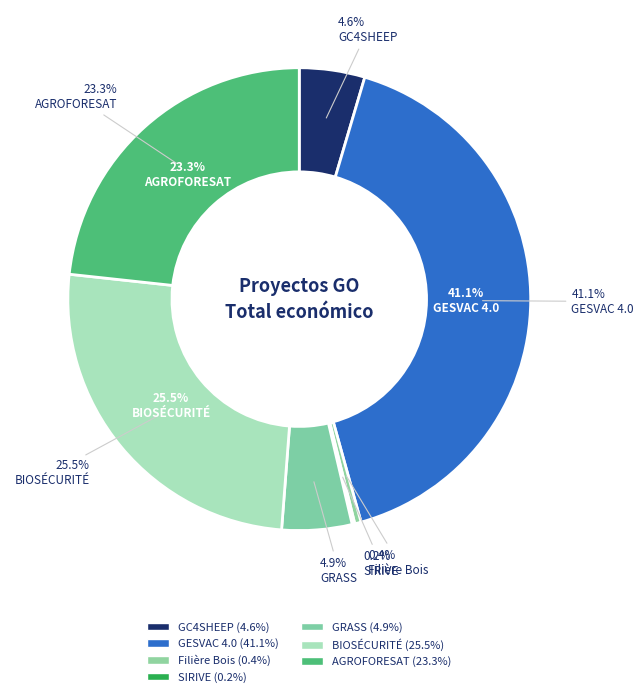

Is there a majority slice in this chart?

No